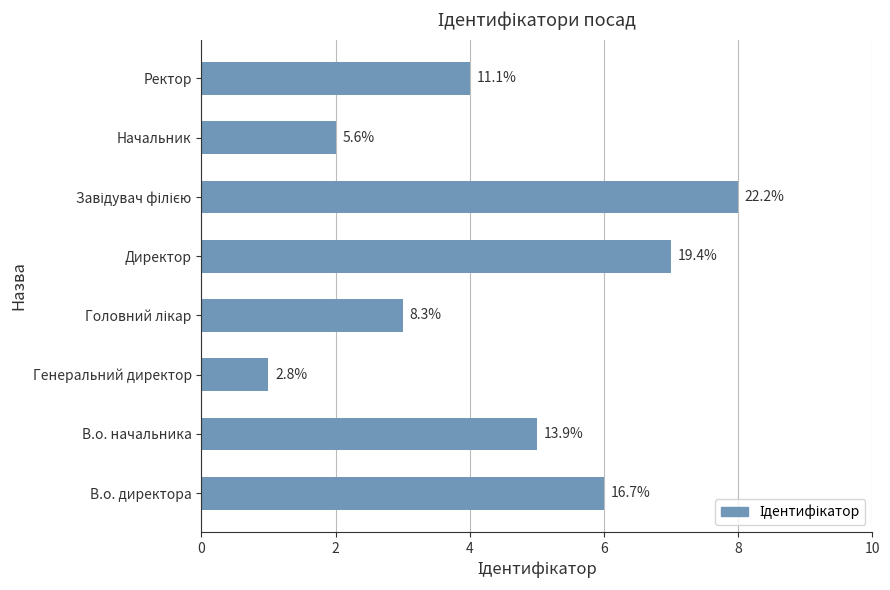

Are the bars horizontal?

Yes